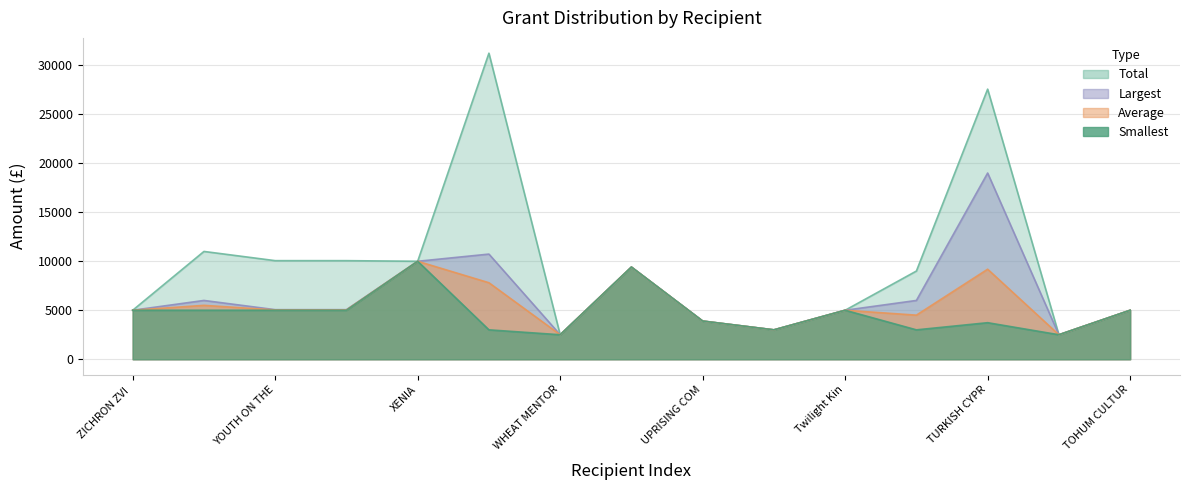

What is the maximum value shown in the chart?

31230